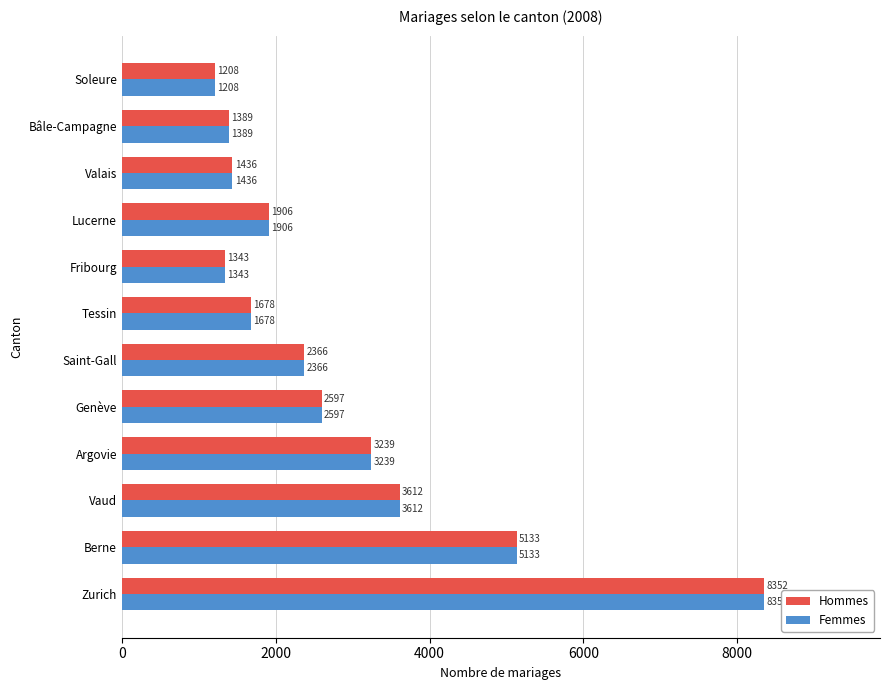

Read the Hommes value at Argovie, to the nearest 10.

3240